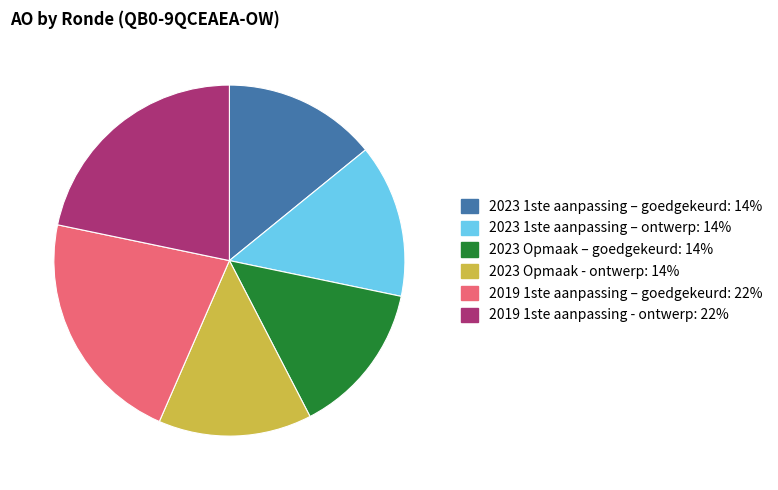

How many slices are in this pie chart?

6